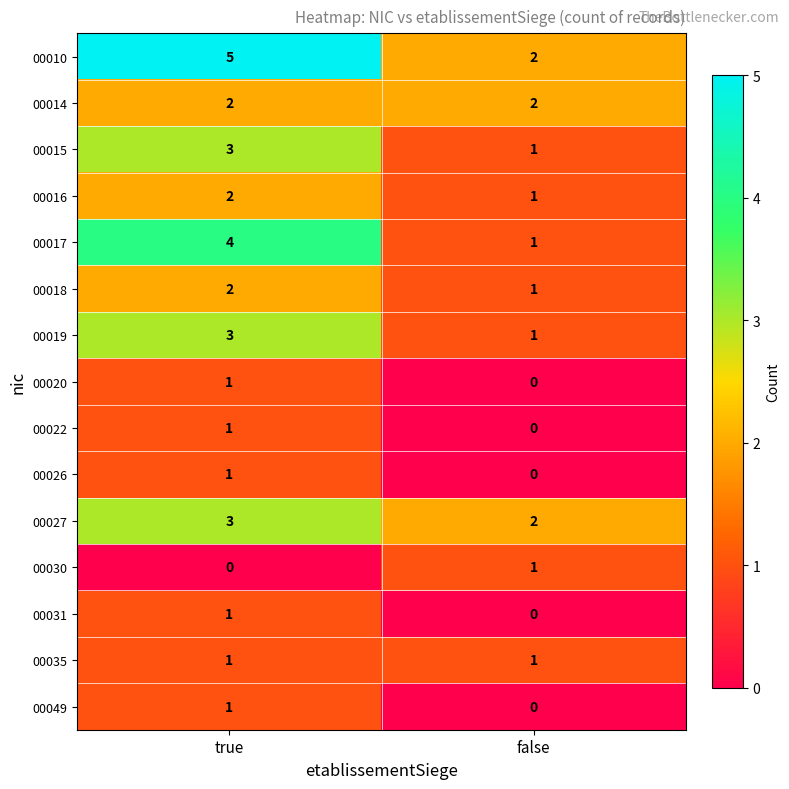

Rank the categories by 00049 value from highest to lowest.

true, false